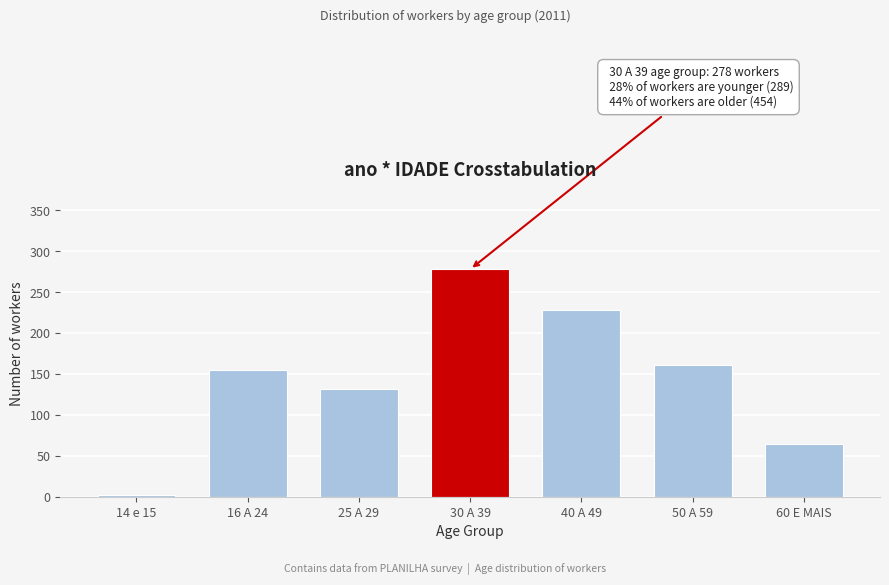

Reading right to left, what are all the values shown in this chart?

60 E MAIS=65	50 A 59=161	40 A 49=228	30 A 39=278	25 A 29=132	16 A 24=155	14 e 15=2